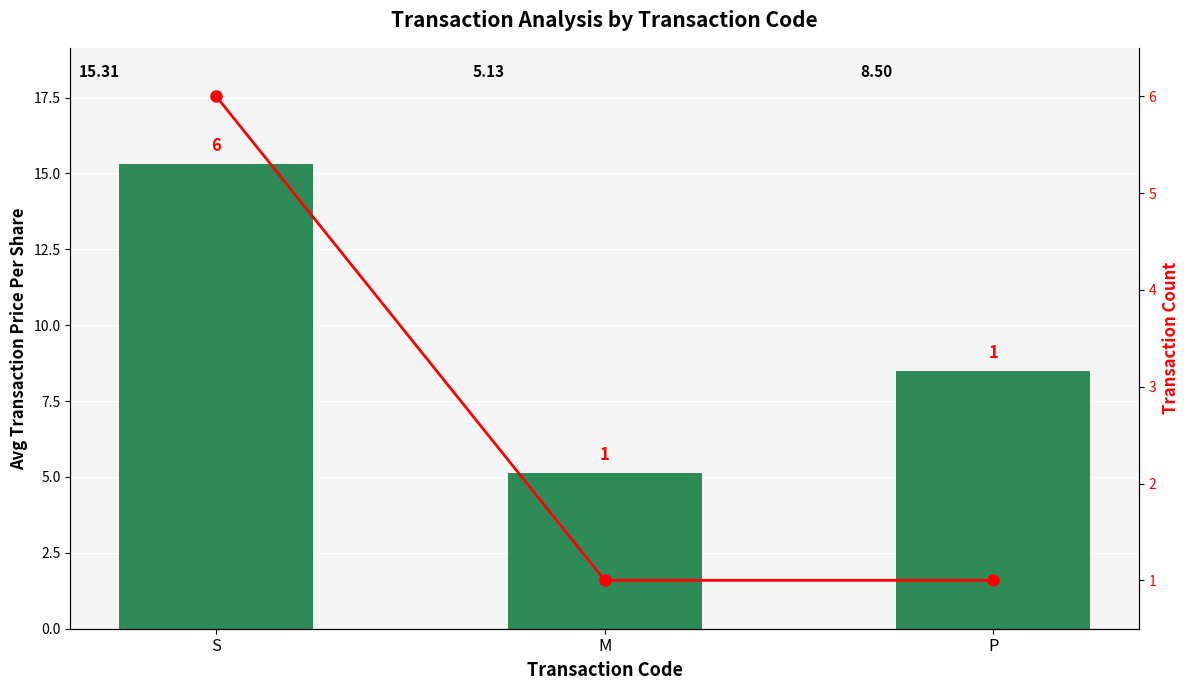

Where is Transaction Count nearest to the value 3?

M